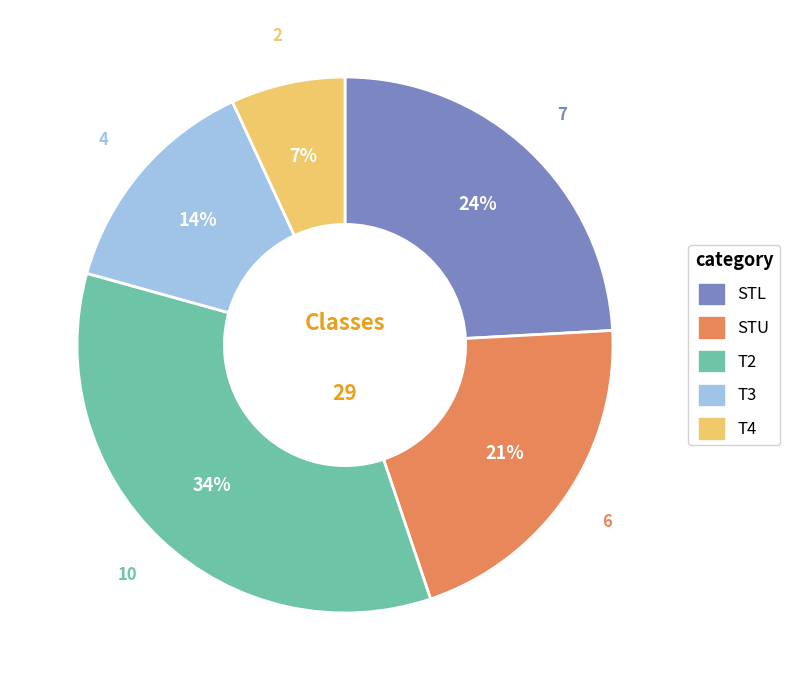

Combined, do T3 and T2 account for over 50%?

No